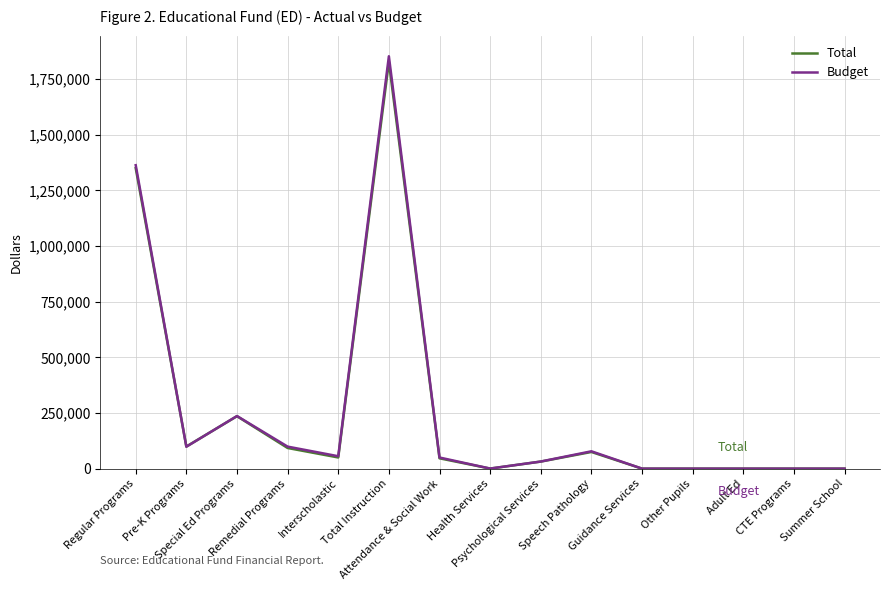

Which series has the largest range (max minus min)?

Budget